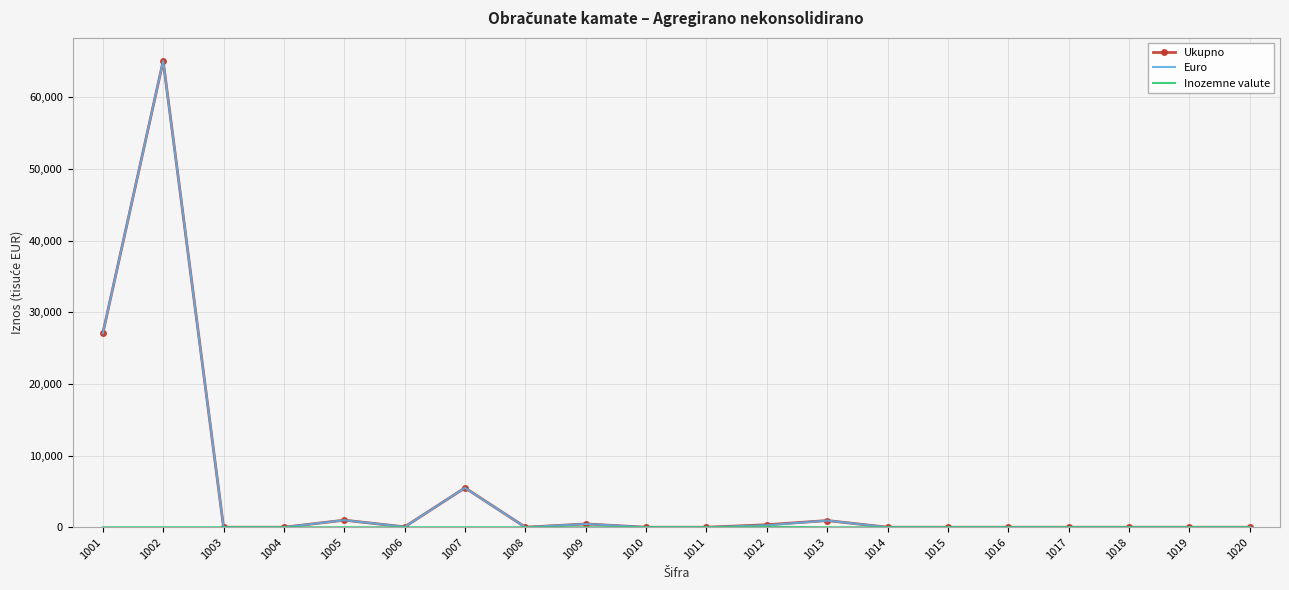

What is the maximum value for Euro?

65074